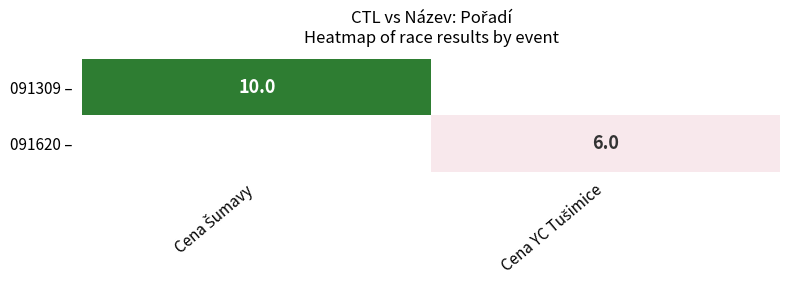

How many data points does each series have?

2